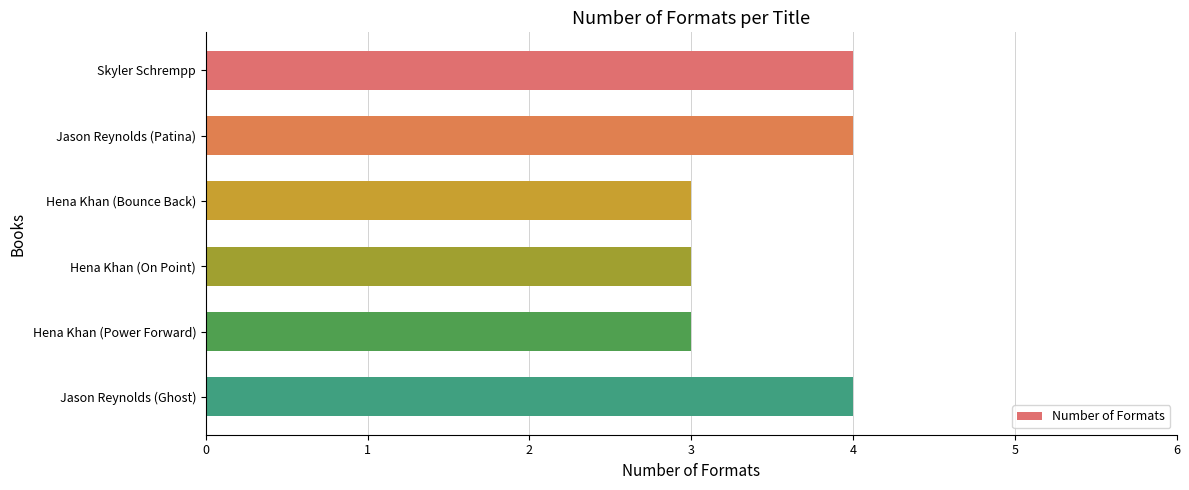

Which has a higher value, Jason Reynolds (Ghost) or Hena Khan (Power Forward)?

Jason Reynolds (Ghost)